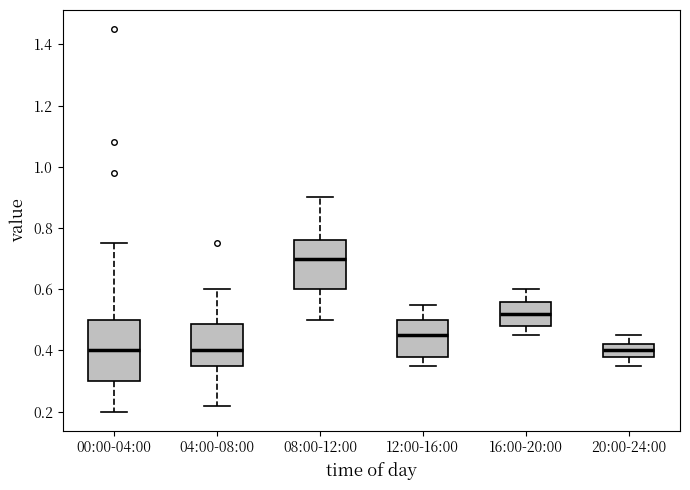

Which box's median line is the highest?

08:00-12:00